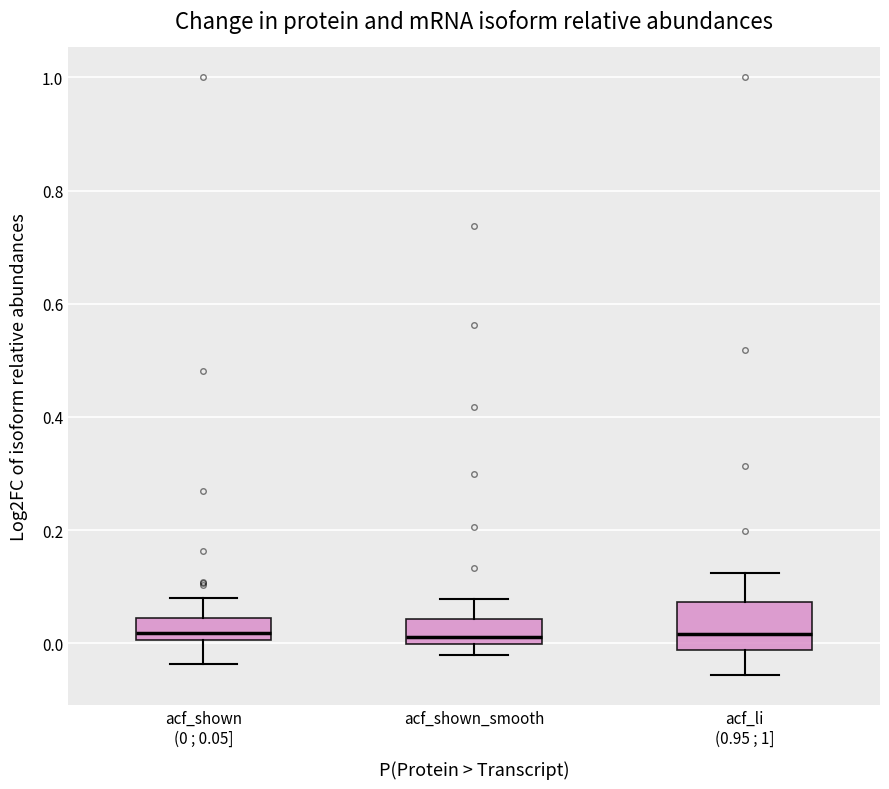

Reading left to right, read every box against the y-axis: the position of its median line, the range the box covers, and the ends of its whiskers. The values are not printed on the chart, so give them approximately, as read against the axis.

acf_shown (0 ; 0.05]: median 0.02, box 0.00 to 0.04, whiskers -0.04 to 0.08
acf_shown_smooth: median 0.02, box 0.00 to 0.04, whiskers -0.02 to 0.08
acf_li (0.95 ; 1]: median 0.02, box -0.02 to 0.08, whiskers -0.06 to 0.12